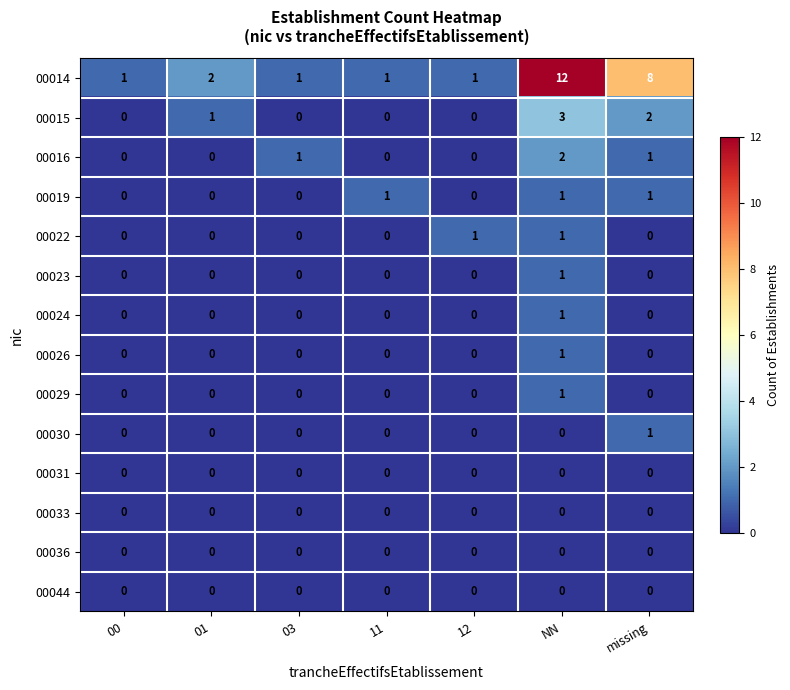

What is the spread (max minus min) of values at missing?

8